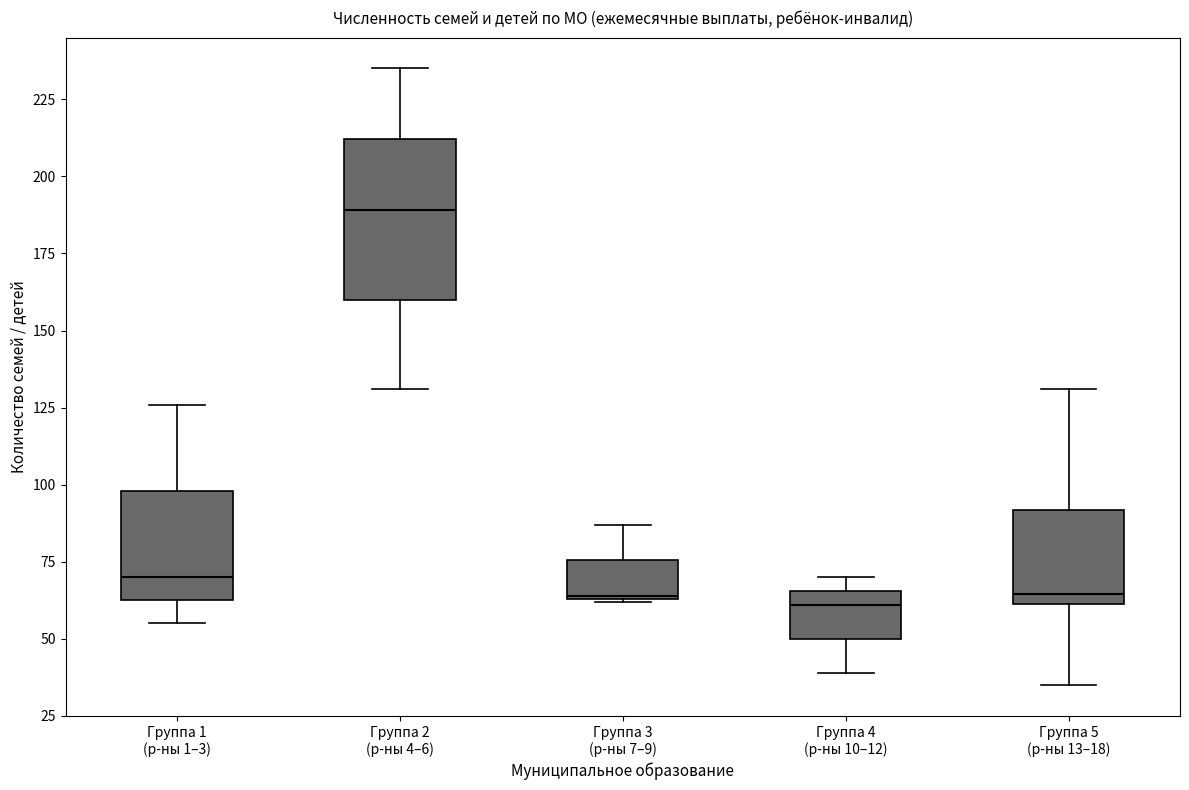

Reading left to right, transcribe this box plot: for each box, give where its median line is, the range the box spans, and where its two whiskers end, as read against the y-axis. The values are not printed on the chart, so give them approximately, as read against the axis.

Группа 1 (р-ны 1–3): median 70, box 65 to 100, whiskers 55 to 125
Группа 2 (р-ны 4–6): median 190, box 160 to 210, whiskers 130 to 235
Группа 3 (р-ны 7–9): median 65, box 65 to 75, whiskers 60 to 85
Группа 4 (р-ны 10–12): median 60, box 50 to 65, whiskers 40 to 70
Группа 5 (р-ны 13–18): median 65, box 60 to 90, whiskers 35 to 130